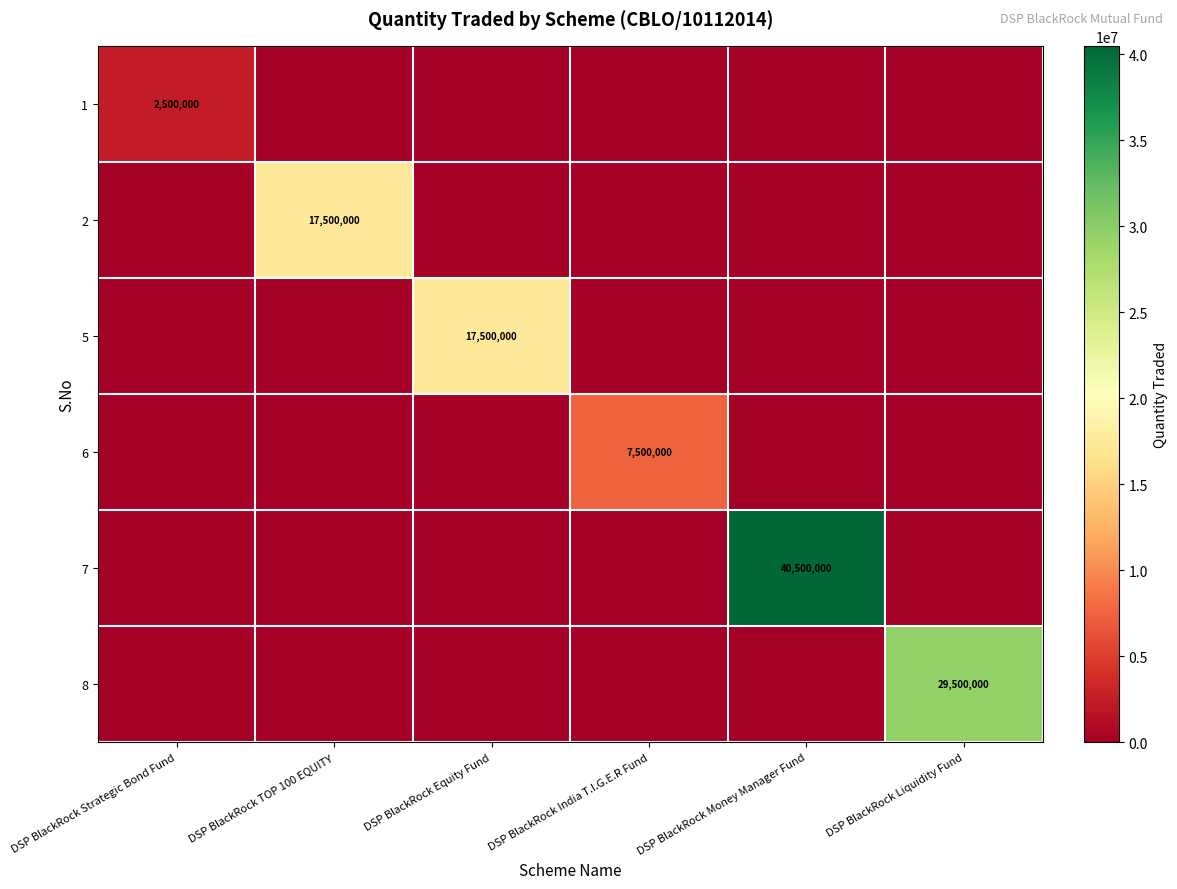

Is it true that 8 equals 29500000 at DSP BlackRock Liquidity Fund?

True